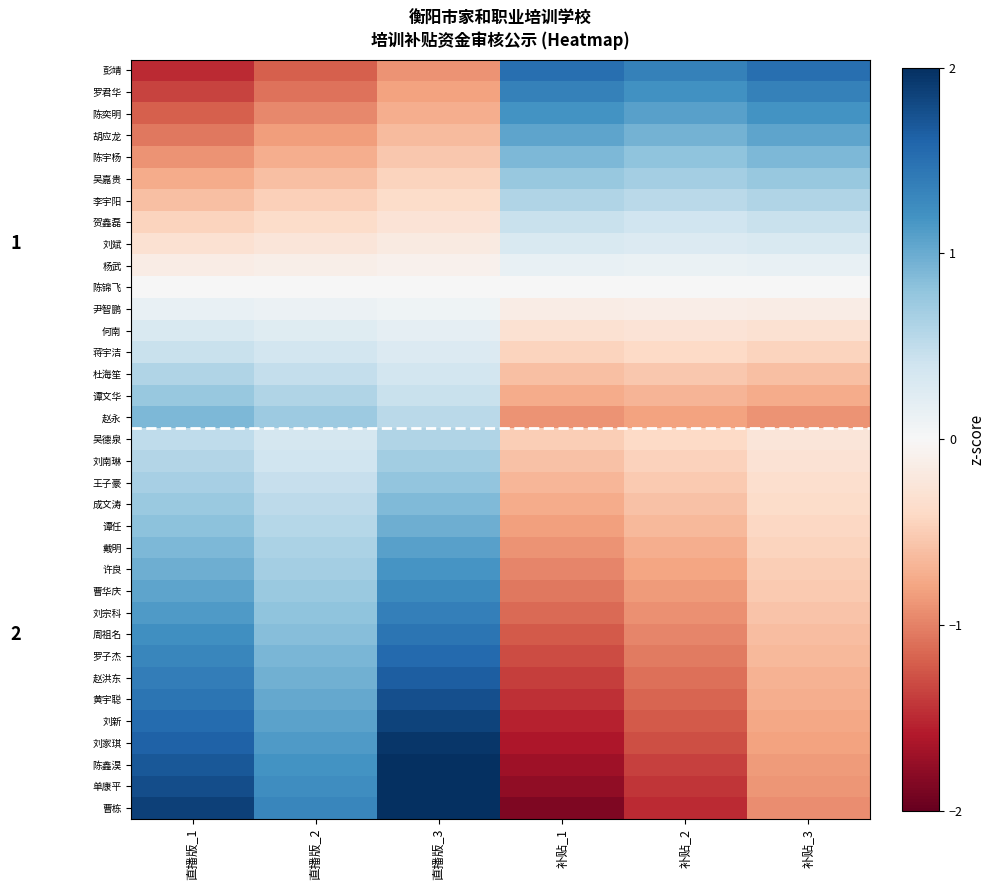

Reading left to right, transcribe all the data shown in this chart.

彭靖: 直播版_1=-1.5	直播版_2=-1.2	直播版_3=-0.9	补贴_1=1.5	补贴_2=1.4	补贴_3=1.5
罗君华: 直播版_1=-1.4	直播版_2=-1.1	直播版_3=-0.8	补贴_1=1.4	补贴_2=1.2	补贴_3=1.4
陈奕明: 直播版_1=-1.2	直播版_2=-1.0	直播版_3=-0.7	补贴_1=1.2	补贴_2=1.1	补贴_3=1.2
胡应龙: 直播版_1=-1.1	直播版_2=-0.8	直播版_3=-0.6	补贴_1=1.1	补贴_2=0.9	补贴_3=1.1
陈宇杨: 直播版_1=-0.9	直播版_2=-0.7	直播版_3=-0.5	补贴_1=0.9	补贴_2=0.8	补贴_3=0.9
吴嘉贵: 直播版_1=-0.8	直播版_2=-0.6	直播版_3=-0.4	补贴_1=0.8	补贴_2=0.7	补贴_3=0.8
李宇阳: 直播版_1=-0.6	直播版_2=-0.5	直播版_3=-0.4	补贴_1=0.6	补贴_2=0.5	补贴_3=0.6
贺鑫磊: 直播版_1=-0.4	直播版_2=-0.4	直播版_3=-0.3	补贴_1=0.4	补贴_2=0.4	补贴_3=0.4
刘斌: 直播版_1=-0.3	直播版_2=-0.2	直播版_3=-0.2	补贴_1=0.3	补贴_2=0.3	补贴_3=0.3
杨武: 直播版_1=-0.2	直播版_2=-0.1	直播版_3=-0.1	补贴_1=0.2	补贴_2=0.1	补贴_3=0.2
陈锦飞: 直播版_1=-0.0	直播版_2=-0.0	直播版_3=-0.0	补贴_1=0.0	补贴_2=0.0	补贴_3=0.0
尹智鹏: 直播版_1=0.1	直播版_2=0.1	直播版_3=0.1	补贴_1=-0.1	补贴_2=-0.1	补贴_3=-0.1
何南: 直播版_1=0.3	直播版_2=0.2	直播版_3=0.2	补贴_1=-0.3	补贴_2=-0.3	补贴_3=-0.3
蒋宇洁: 直播版_1=0.4	直播版_2=0.4	直播版_3=0.3	补贴_1=-0.4	补贴_2=-0.4	补贴_3=-0.4
杜海笙: 直播版_1=0.6	直播版_2=0.5	直播版_3=0.4	补贴_1=-0.6	补贴_2=-0.5	补贴_3=-0.6
谭文华: 直播版_1=0.8	直播版_2=0.6	直播版_3=0.4	补贴_1=-0.8	补贴_2=-0.7	补贴_3=-0.8
赵永: 直播版_1=0.9	直播版_2=0.7	直播版_3=0.5	补贴_1=-0.9	补贴_2=-0.8	补贴_3=-0.9
吴德泉: 直播版_1=0.5	直播版_2=0.3	直播版_3=0.6	补贴_1=-0.5	补贴_2=-0.4	补贴_3=-0.2
刘南琳: 直播版_1=0.6	直播版_2=0.4	直播版_3=0.7	补贴_1=-0.6	补贴_2=-0.5	补贴_3=-0.3
王子豪: 直播版_1=0.7	直播版_2=0.5	直播版_3=0.8	补贴_1=-0.7	补贴_2=-0.5	补贴_3=-0.3
成文涛: 直播版_1=0.7	直播版_2=0.5	直播版_3=0.9	补贴_1=-0.7	补贴_2=-0.6	补贴_3=-0.4
谭任: 直播版_1=0.8	直播版_2=0.6	直播版_3=1.0	补贴_1=-0.8	补贴_2=-0.7	补贴_3=-0.4
戴明: 直播版_1=0.9	直播版_2=0.6	直播版_3=1.1	补贴_1=-0.9	补贴_2=-0.7	补贴_3=-0.5
许良: 直播版_1=1.0	直播版_2=0.7	直播版_3=1.2	补贴_1=-1.0	补贴_2=-0.8	补贴_3=-0.5
曹华庆: 直播版_1=1.1	直播版_2=0.7	直播版_3=1.3	补贴_1=-1.1	补贴_2=-0.8	补贴_3=-0.5
刘宗科: 直播版_1=1.1	直播版_2=0.8	直播版_3=1.4	补贴_1=-1.1	补贴_2=-0.9	补贴_3=-0.6
周祖名: 直播版_1=1.2	直播版_2=0.9	直播版_3=1.5	补贴_1=-1.2	补贴_2=-1.0	补贴_3=-0.6
罗子杰: 直播版_1=1.3	直播版_2=0.9	直播版_3=1.6	补贴_1=-1.3	补贴_2=-1.0	补贴_3=-0.7
赵洪东: 直播版_1=1.4	直播版_2=1.0	直播版_3=1.7	补贴_1=-1.4	补贴_2=-1.1	补贴_3=-0.7
黄宇聪: 直播版_1=1.5	直播版_2=1.0	直播版_3=1.8	补贴_1=-1.5	补贴_2=-1.2	补贴_3=-0.7
刘新: 直播版_1=1.5	直播版_2=1.1	直播版_3=1.8	补贴_1=-1.5	补贴_2=-1.2	补贴_3=-0.8
刘家琪: 直播版_1=1.6	直播版_2=1.1	直播版_3=1.9	补贴_1=-1.6	补贴_2=-1.3	补贴_3=-0.8
陈鑫淏: 直播版_1=1.7	直播版_2=1.2	直播版_3=2.0	补贴_1=-1.7	补贴_2=-1.4	补贴_3=-0.8
单康平: 直播版_1=1.8	直播版_2=1.2	直播版_3=2.1	补贴_1=-1.8	补贴_2=-1.4	补贴_3=-0.9
曹栋: 直播版_1=1.9	直播版_2=1.3	直播版_3=2.2	补贴_1=-1.9	补贴_2=-1.5	补贴_3=-0.9